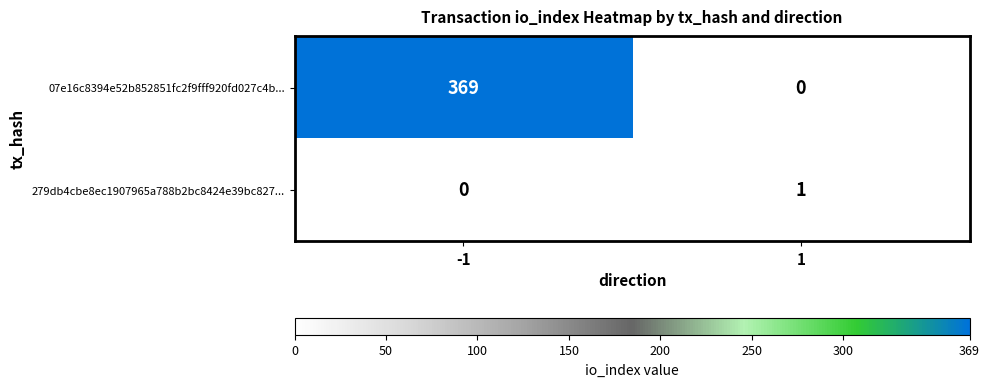

What is the difference between the 07e16c8394e52b852851fc2f9fff920fd027c4b... values at -1 and 1?

369